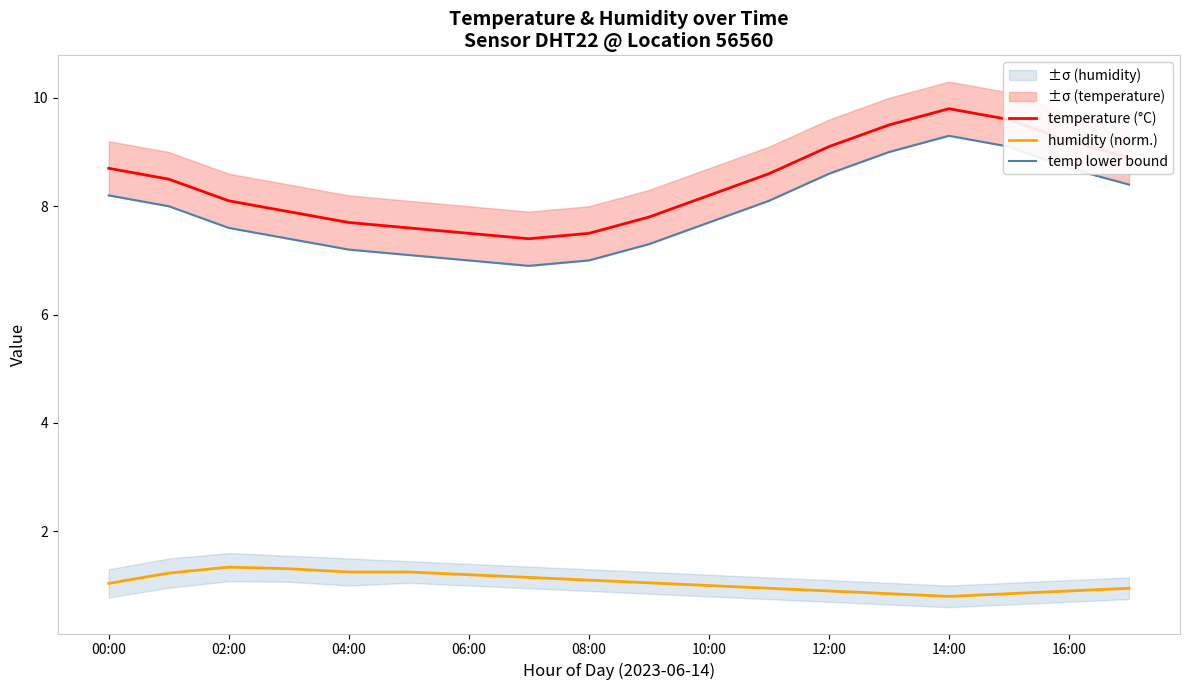

Which series has the largest range (max minus min)?

temperature (°C)